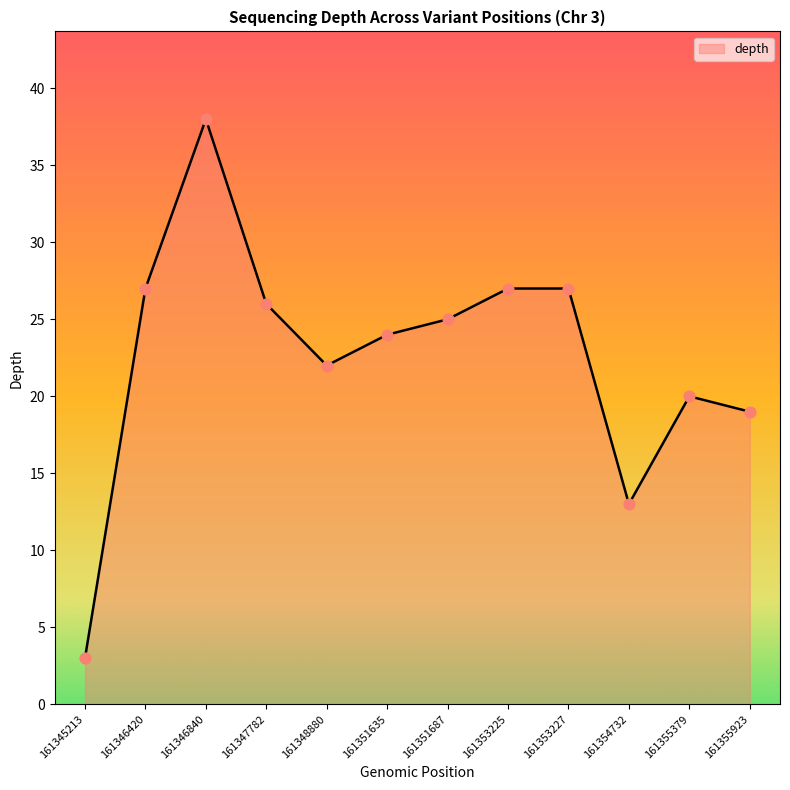

Which has a higher value, 161354732 or 161353227?

161353227